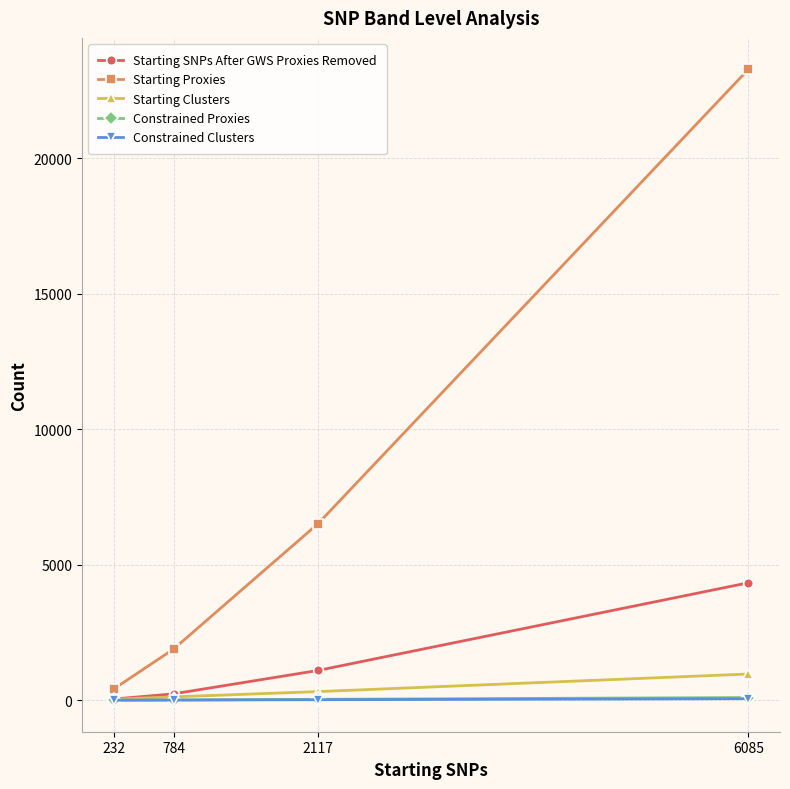

Which series has the widest spread of values?

Starting Proxies